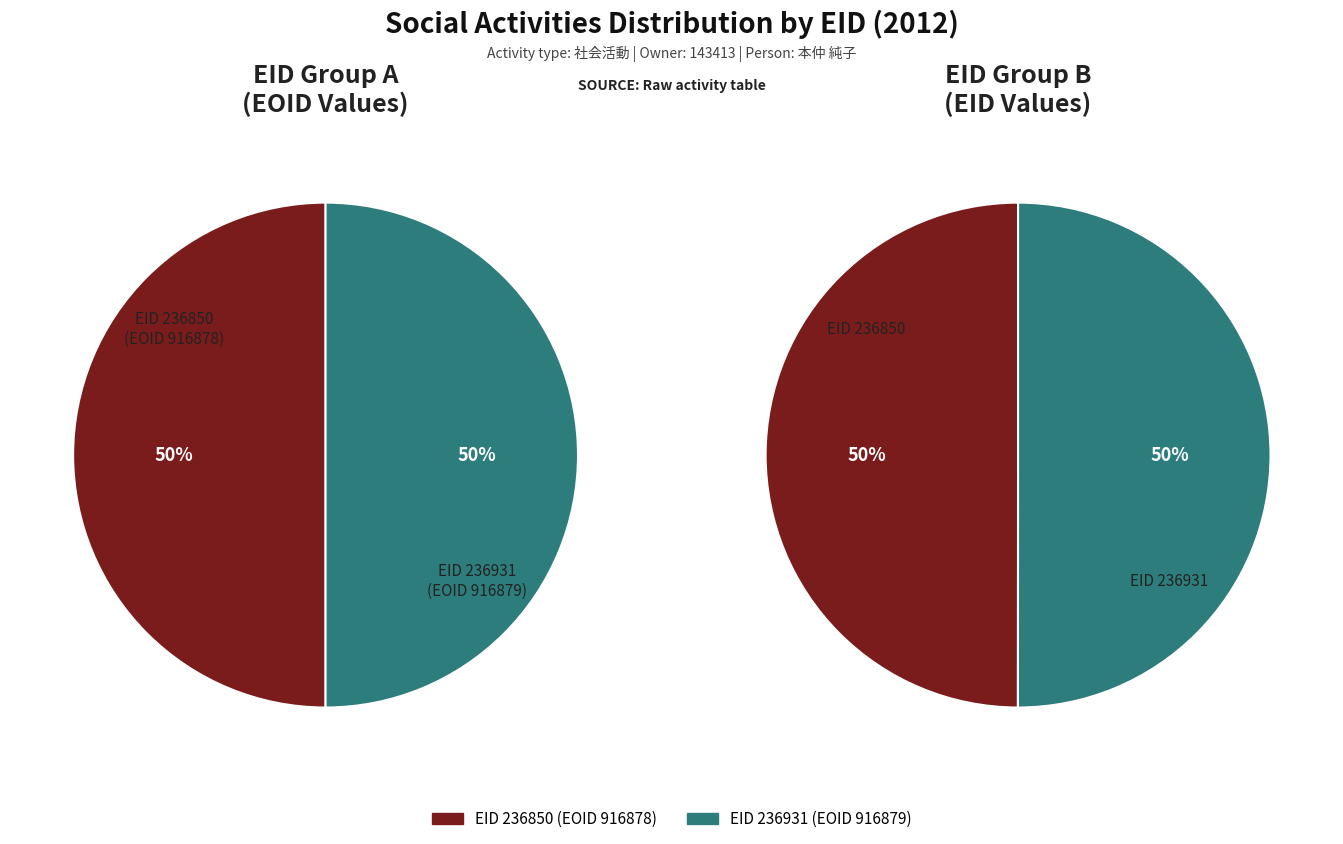

Count the number of slices in the pie.

2